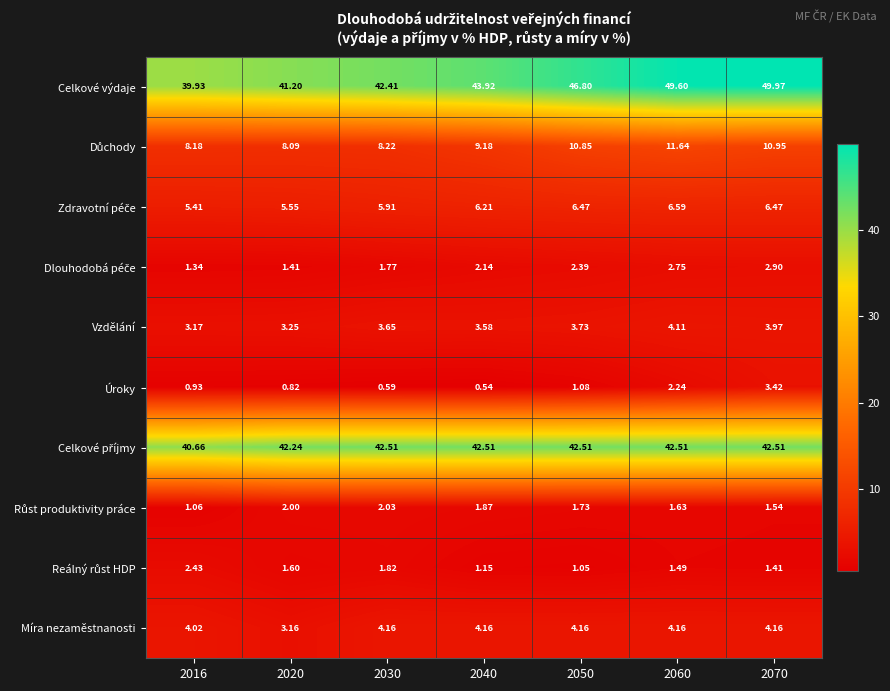

Which series changed the most between 2016 and 2030?

Celkové výdaje